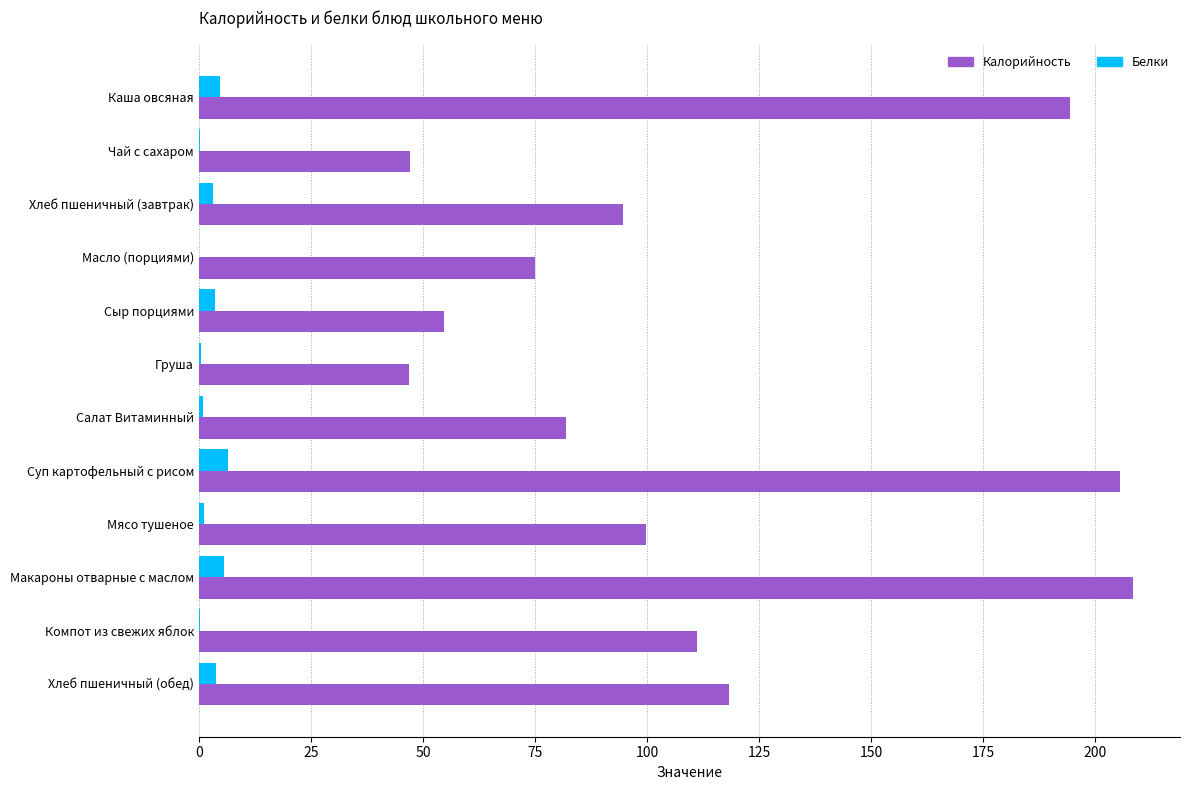

What is the sum of all Калорийность values?

1338.0